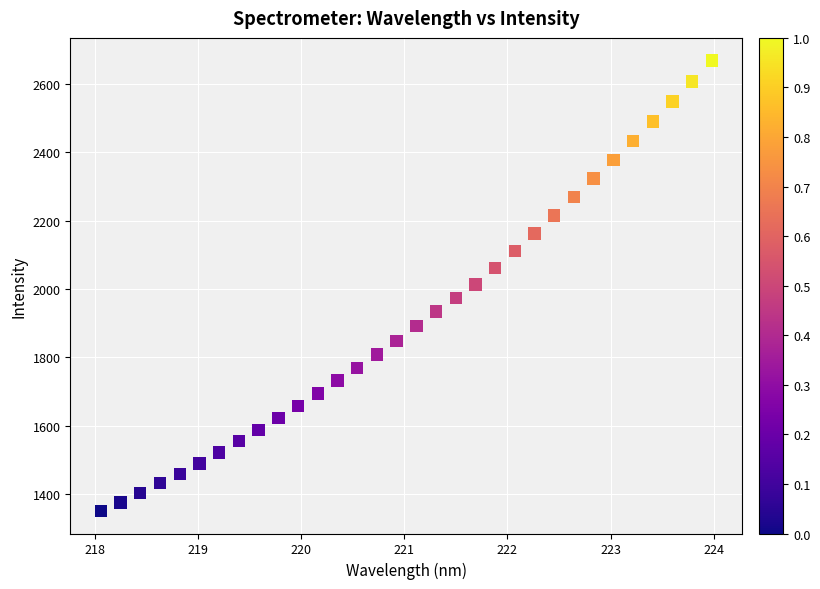

What is the range of Y values (max minus min)?

1318.2